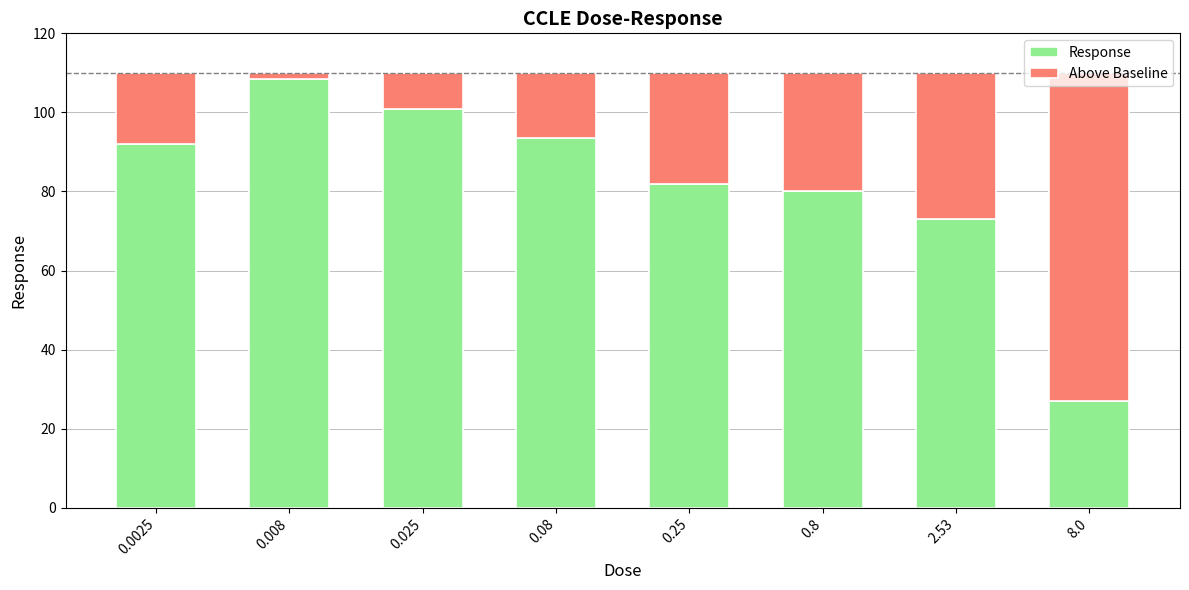

True or false: Response has a value of 73.0 at 2.53.

True